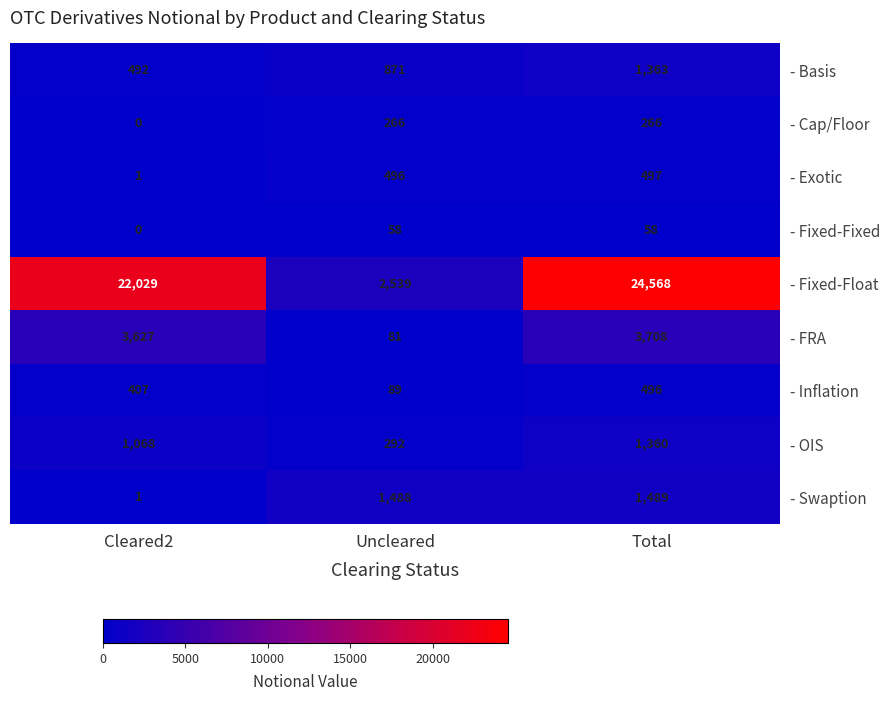

Reading left to right, extract all data points from this chart.

- Basis: Cleared2=492	Uncleared=871	Total=1363
- Cap/Floor: Cleared2=0	Uncleared=266	Total=266
- Exotic: Cleared2=1	Uncleared=496	Total=497
- Fixed-Fixed: Cleared2=0	Uncleared=58	Total=58
- Fixed-Float: Cleared2=22029	Uncleared=2539	Total=24568
- FRA: Cleared2=3627	Uncleared=81	Total=3708
- Inflation: Cleared2=407	Uncleared=89	Total=496
- OIS: Cleared2=1068	Uncleared=292	Total=1360
- Swaption: Cleared2=1	Uncleared=1488	Total=1489